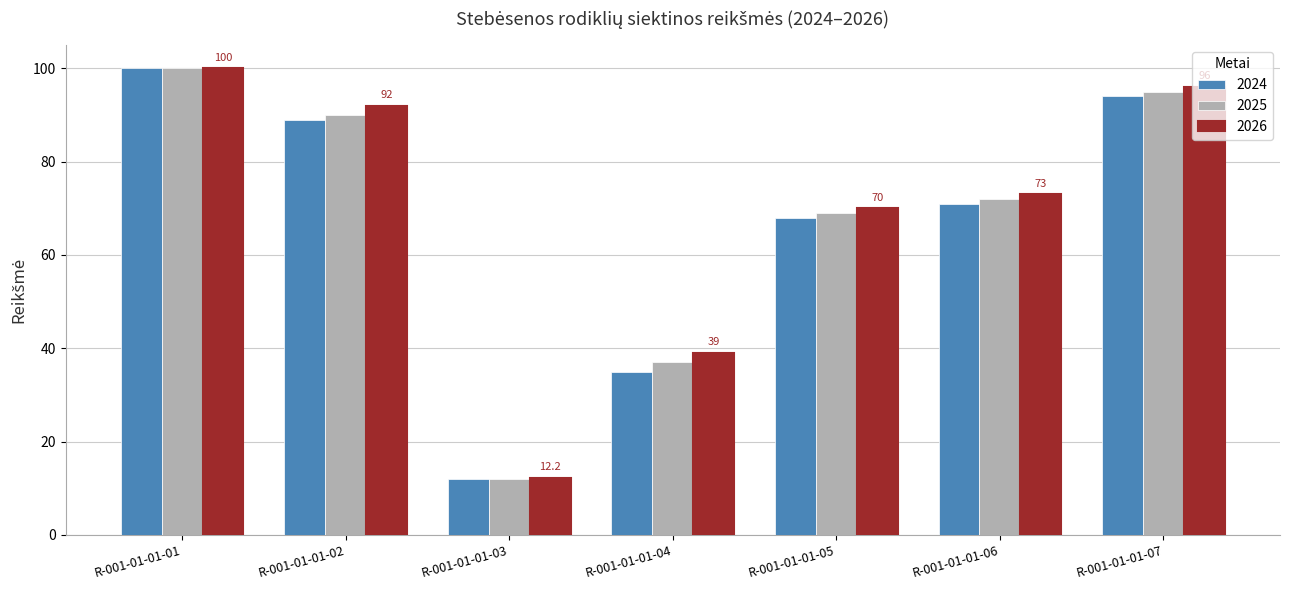

How many bars are there in total?

21